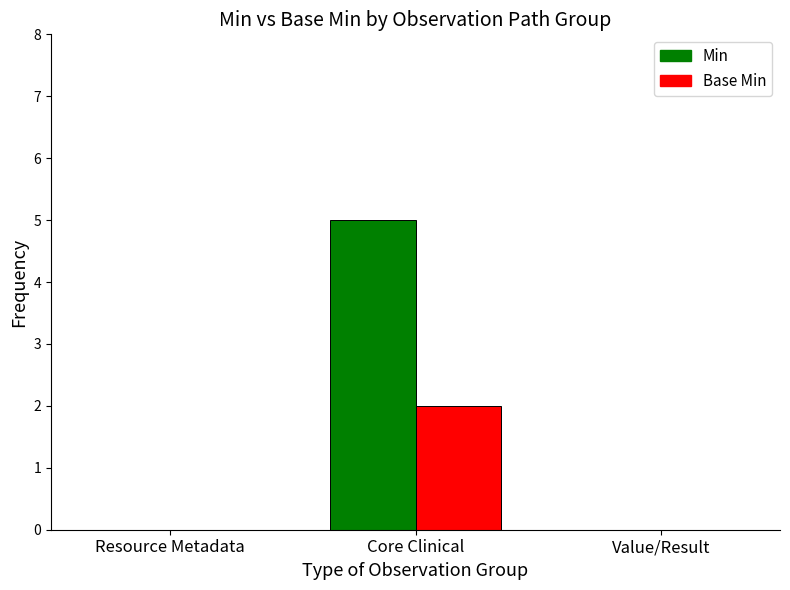

What is the sum of the Min values at Core Clinical and Value/Result?

5